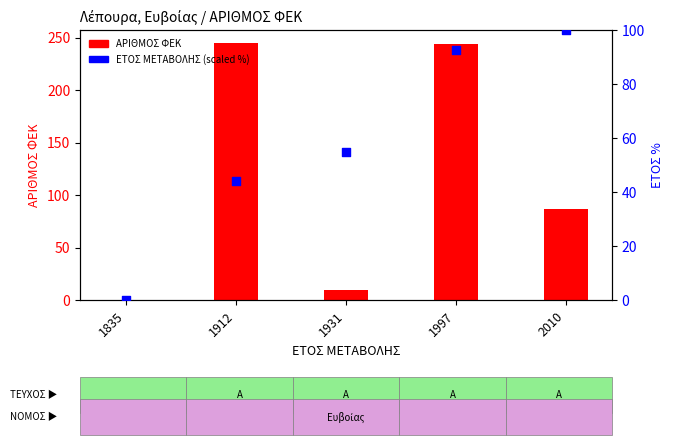

Is the value of ΕΤΟΣ ΜΕΤΑΒΟΛΗΣ (scaled %) at 1835 greater than the value of ΑΡΙΘΜΟΣ ΦΕΚ at 1912?

No